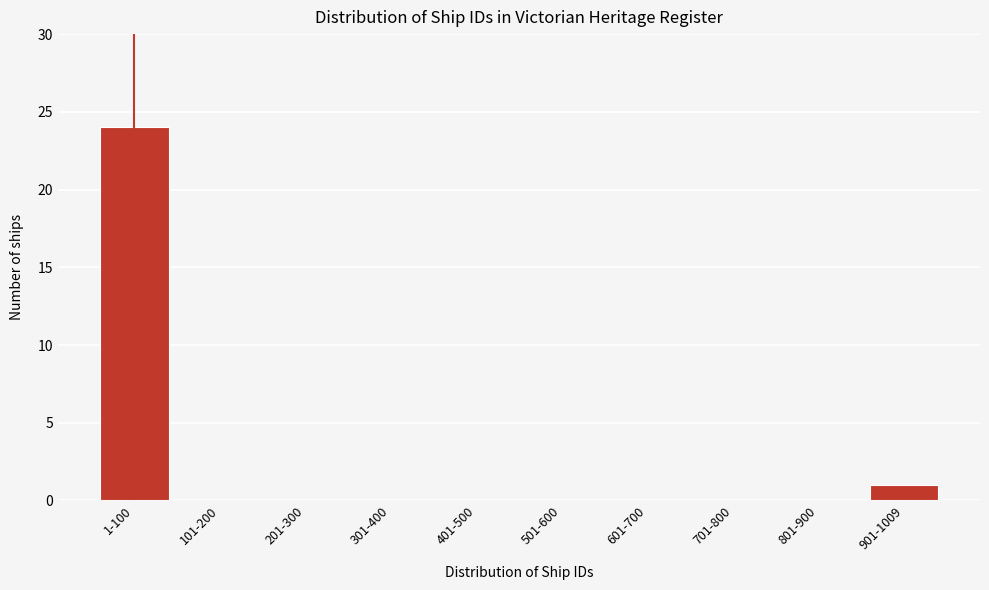

Reading left to right, what are all the values shown in this chart?

1-100=24	101-200=0	201-300=0	301-400=0	401-500=0	501-600=0	601-700=0	701-800=0	801-900=0	901-1009=1